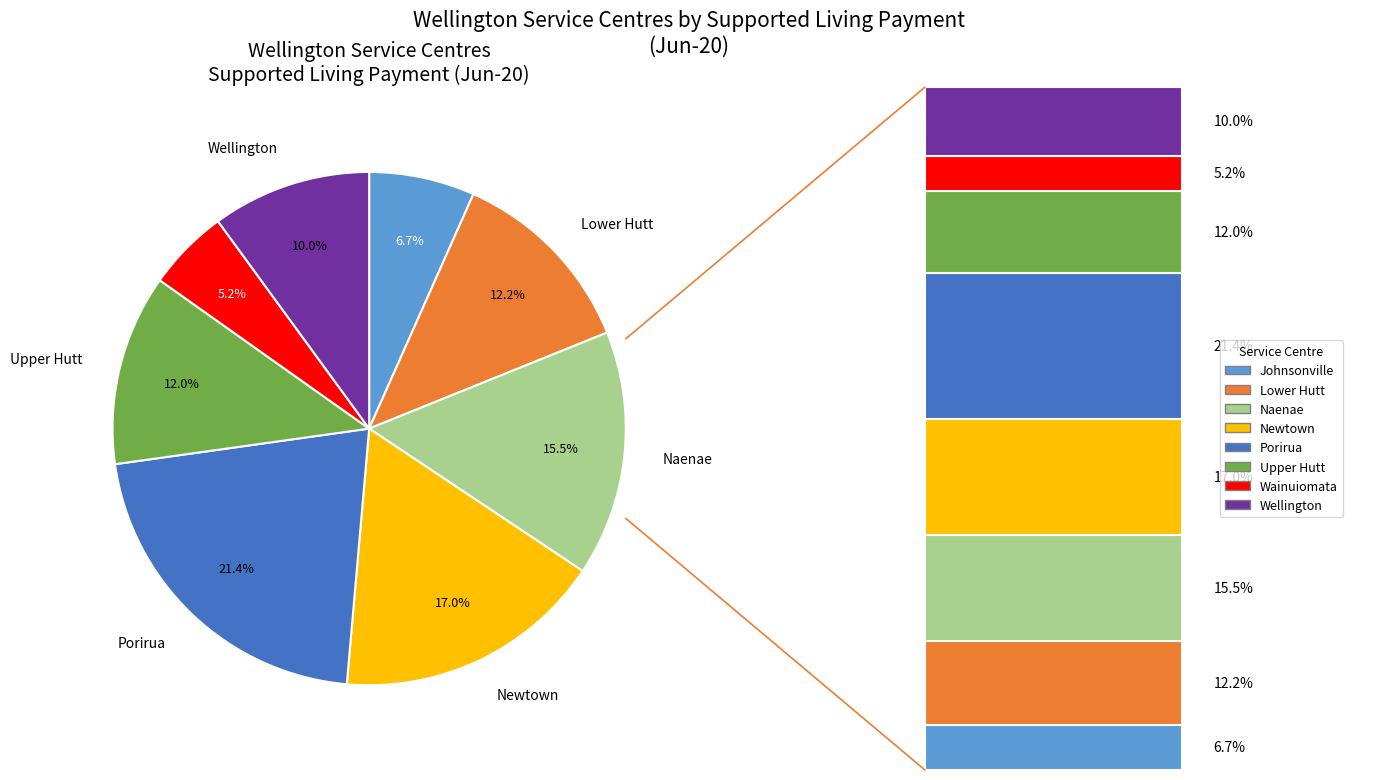

Does any single category account for the majority?

No